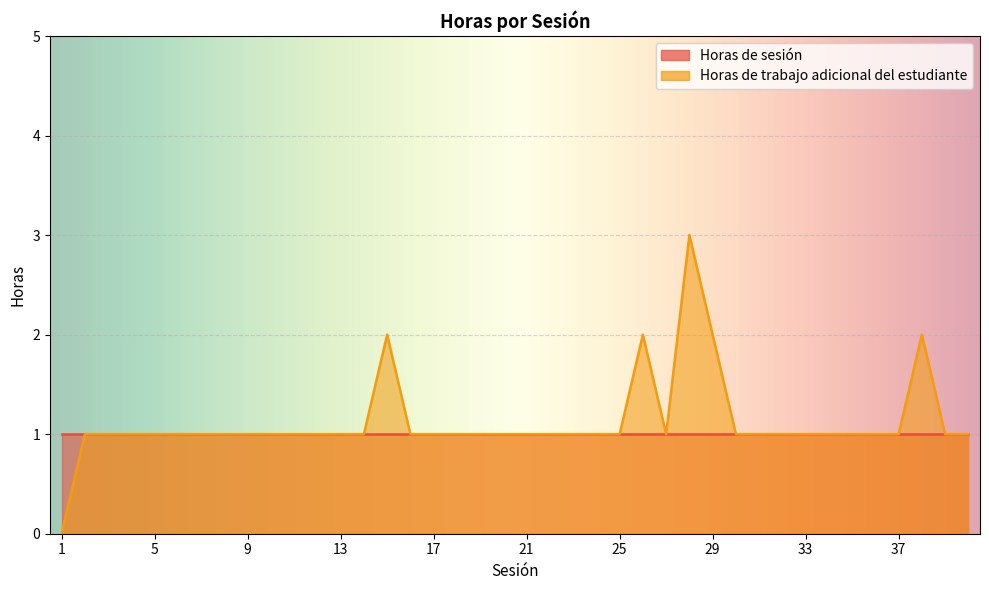

List the labels in order of value, largest first.

28, 15, 26, 29, 38, 2, 3, 4, 5, 6, 7, 8, 9, 10, 11, 12, 13, 14, 16, 17, 18, 19, 20, 21, 22, 23, 24, 25, 27, 30, 31, 32, 33, 34, 35, 36, 37, 39, 40, 1